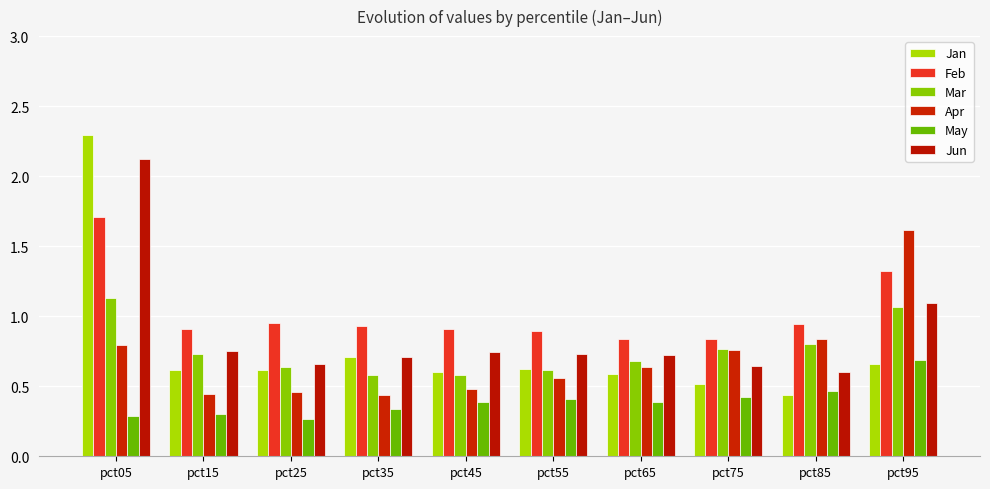

Which category has the highest value across all series?

pct05